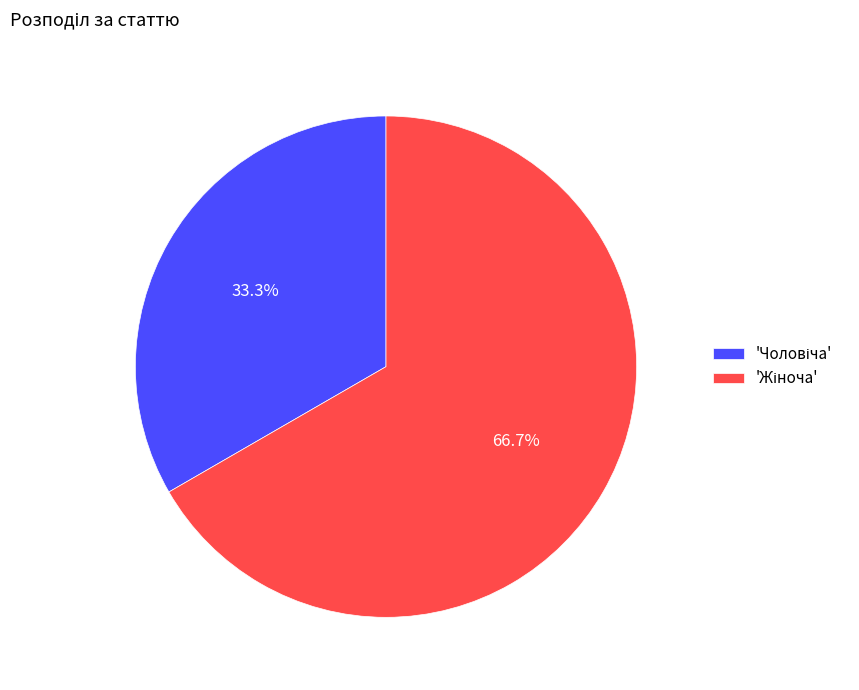

To the nearest percent, what is the difference between the largest and smallest slice percentages?

33%